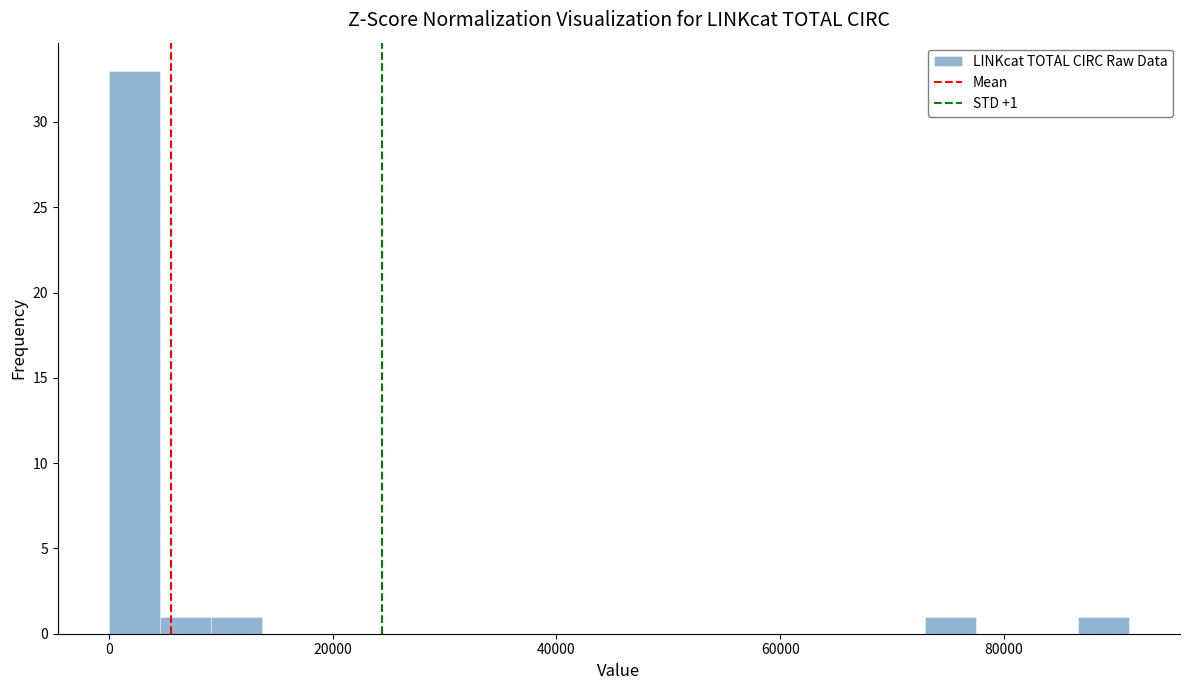

Read against the x-axis, roughly where is the centre of the tallest bar?

2000